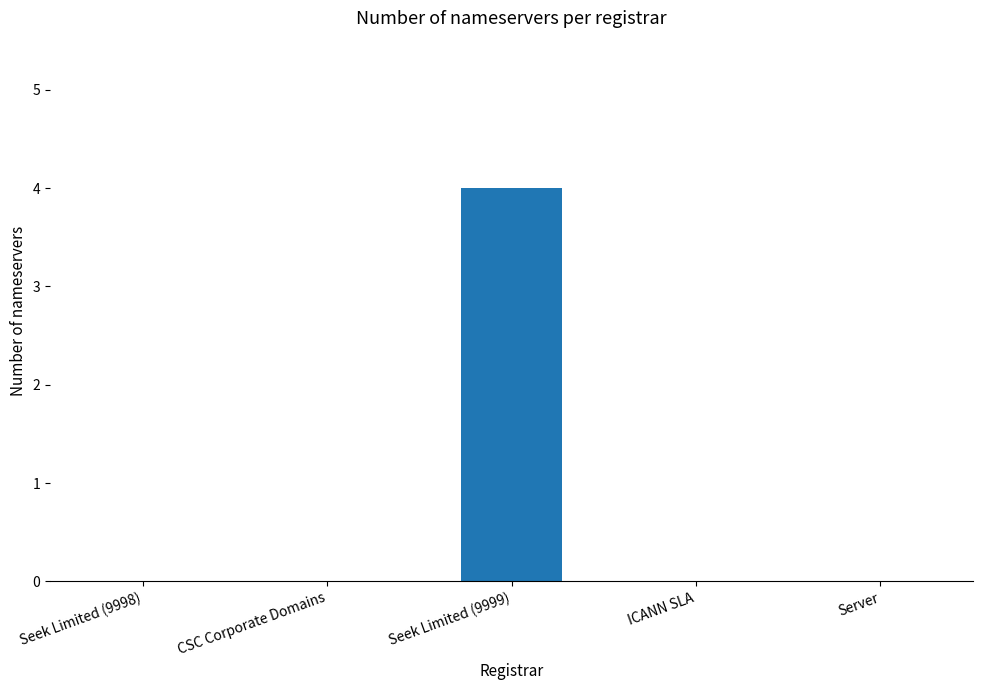

Are the bars grouped side by side (vs. stacked)?

No